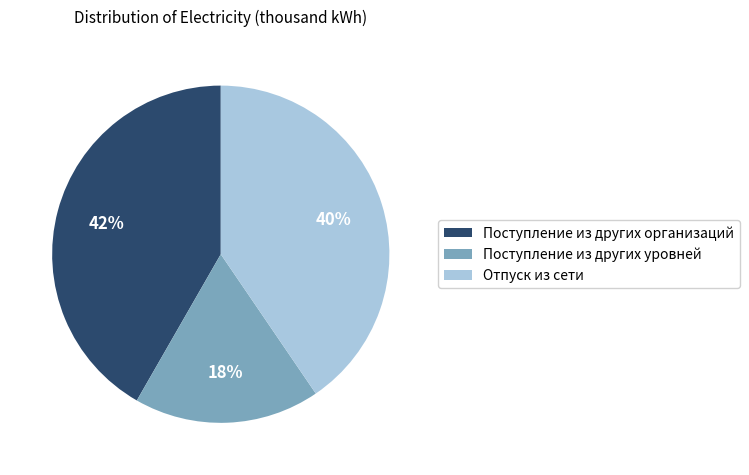

Count the number of slices in the pie.

3